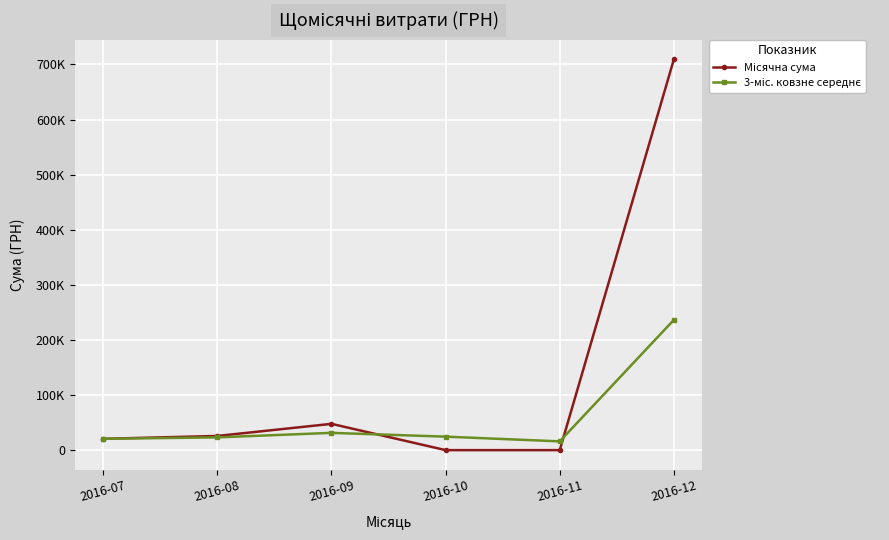

Which category has the highest value in the 3-міс. ковзне середнє series?

2016-12